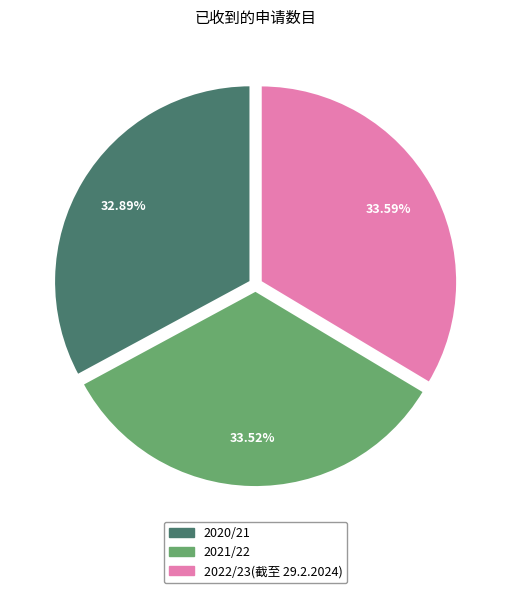

To the nearest percent, what portion does 2021/22 represent?

34%